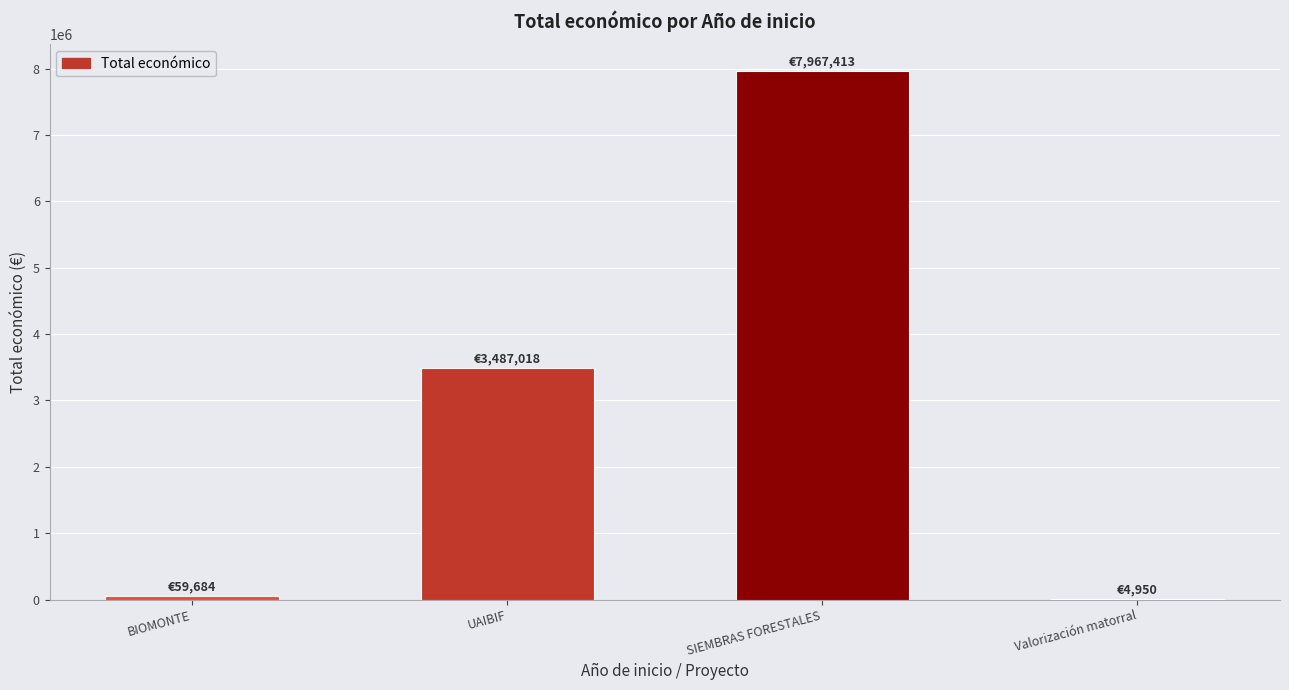

Is it true that the value at UAIBIF is 3487018?

True